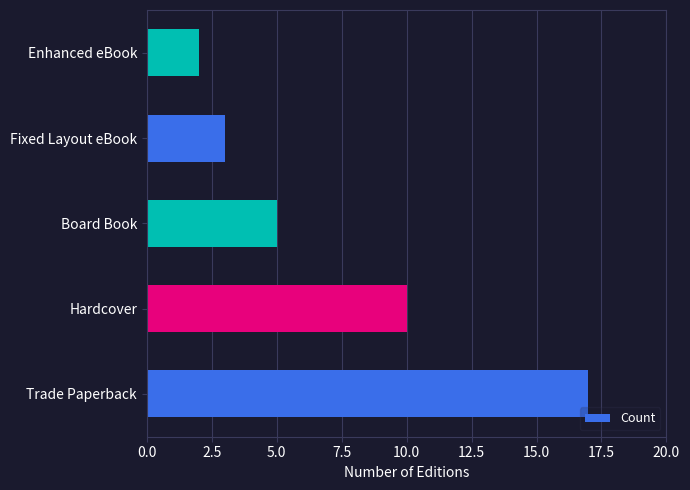

Rank the categories by value from highest to lowest.

Trade Paperback, Hardcover, Board Book, Fixed Layout eBook, Enhanced eBook